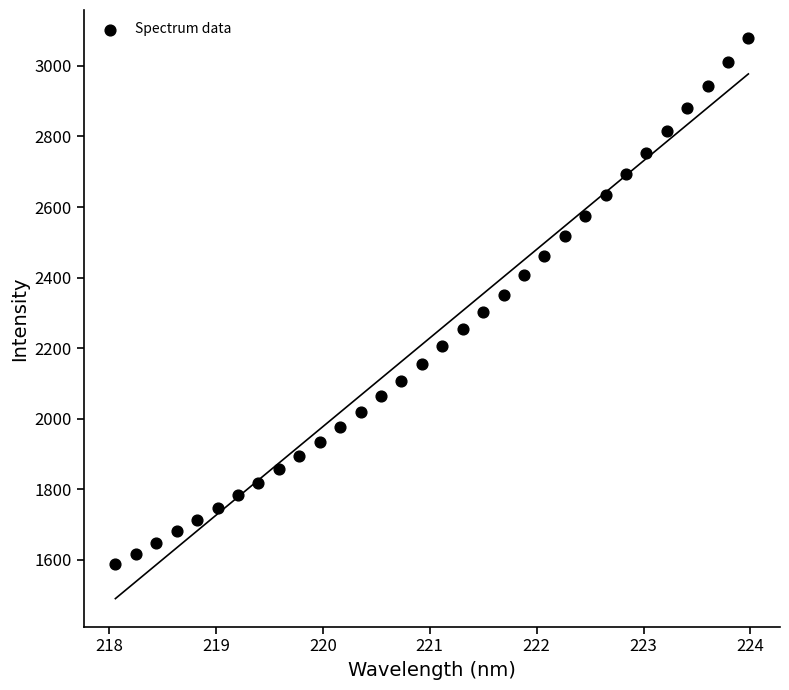

What is the range of Y values (max minus min)?

1490.4